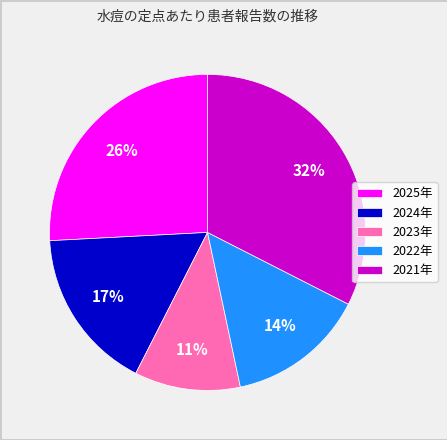

To the nearest percent, what is the difference between the 2023年 and 2025年 slice percentages?

15%